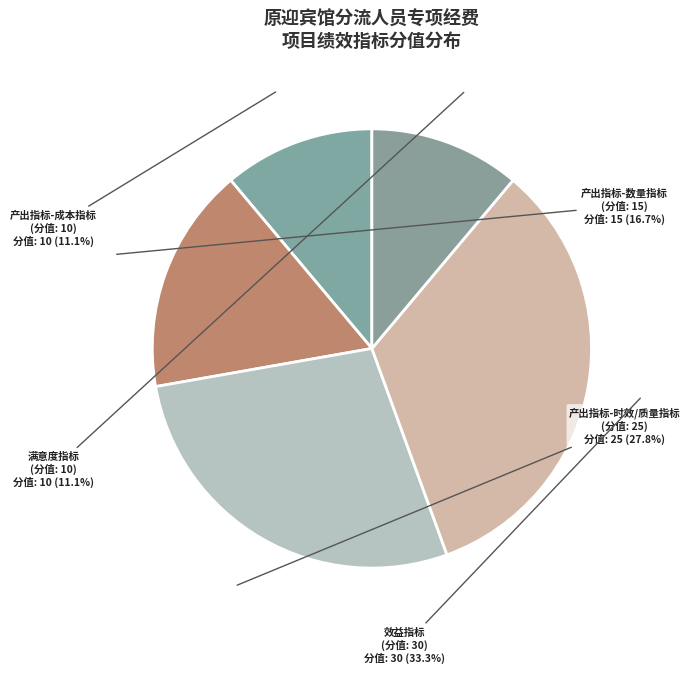

How many slices are in this pie chart?

5